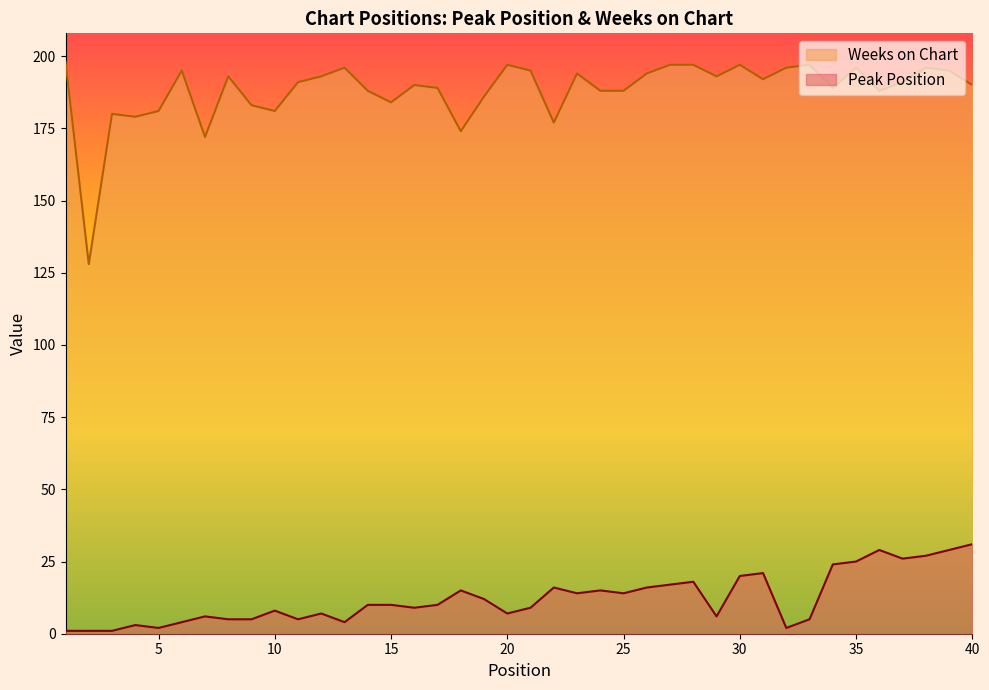

What is the difference between the second highest and minimum values in the Weeks on Chart series?

69